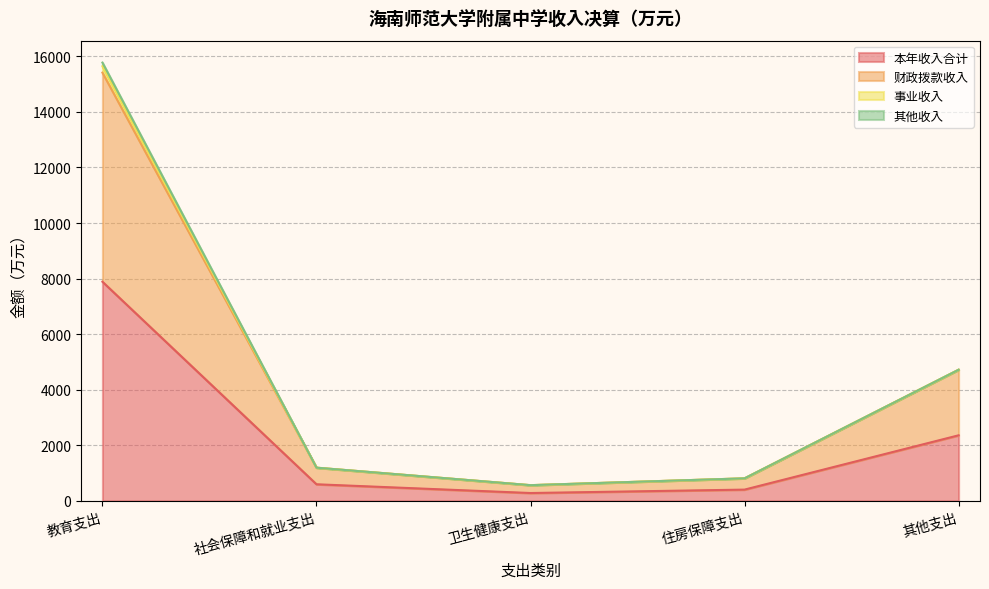

Which has a higher value, 教育支出 or 住房保障支出?

教育支出